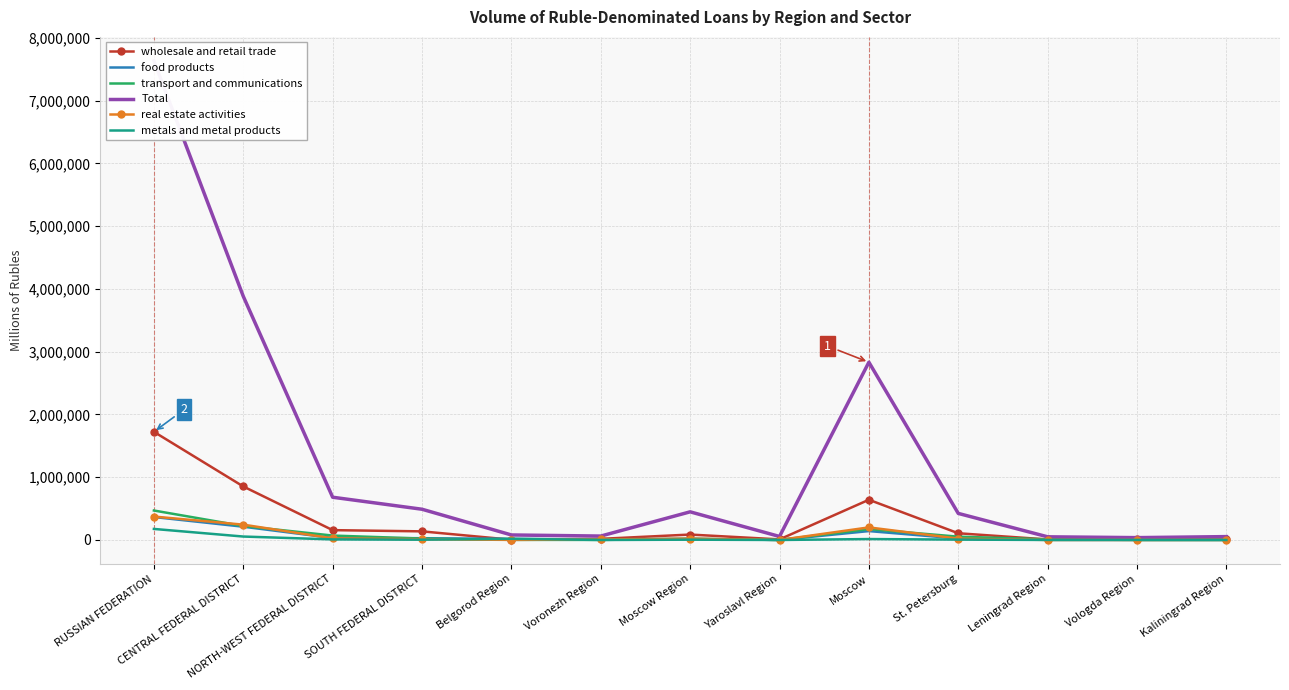

At which label does metals and metal products first exceed 5087?

RUSSIAN FEDERATION